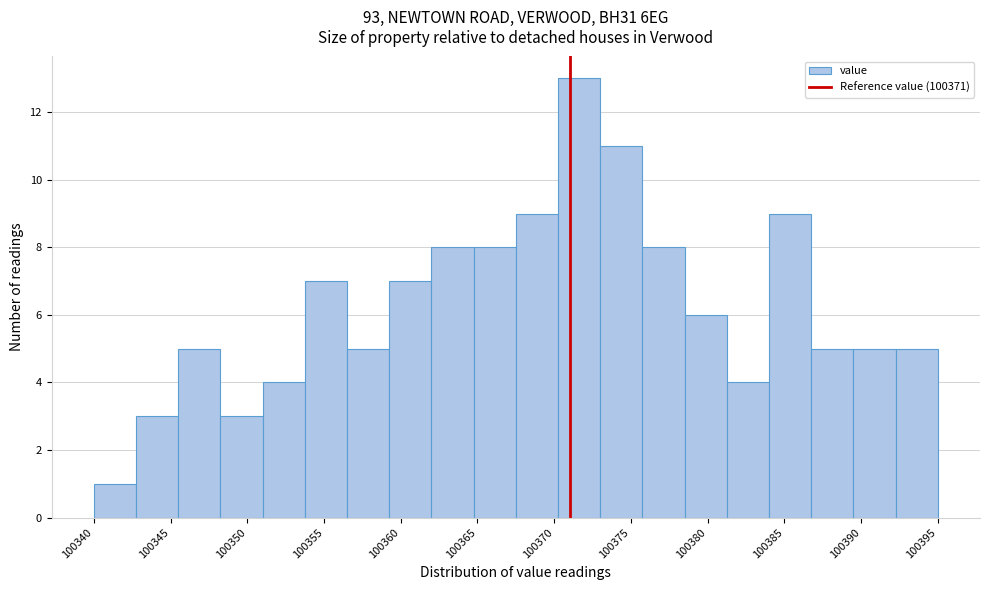

What is the height of the bar covering 100353.75 to 100356.50 on the x-axis? Neither the bar edges nor the heights are printed on the chart, so give them approximately, as read against the axes.

7